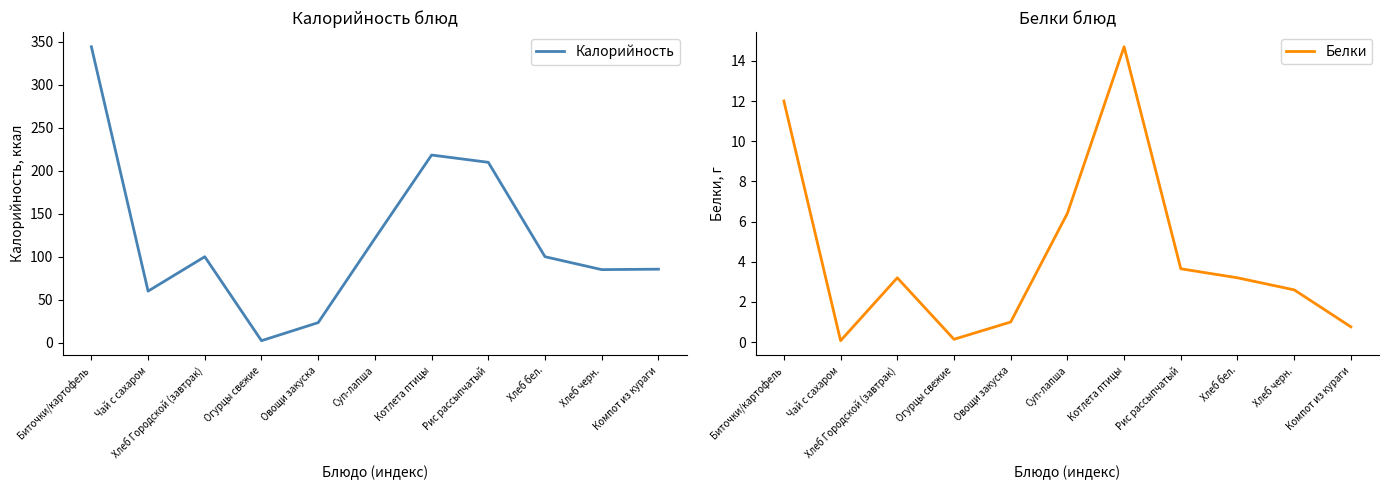

What are all the series names shown in the legend?

Калорийность, Белки